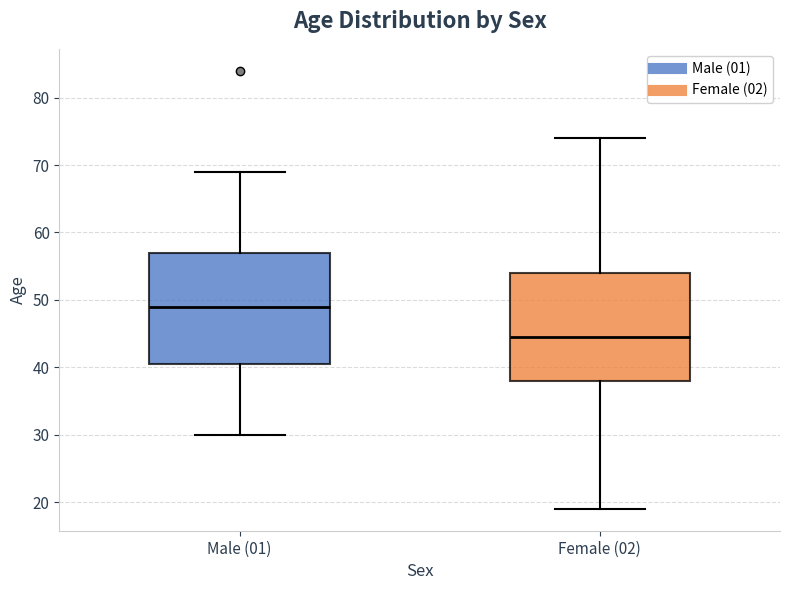

Reading left to right, transcribe this box plot: for each box, give where its median line is, the range the box spans, and where its two whiskers end, as read against the y-axis. The values are not printed on the chart, so give them approximately, as read against the axis.

Male (01): median 49, box 41 to 57, whiskers 30 to 69
Female (02): median 45, box 38 to 54, whiskers 19 to 74